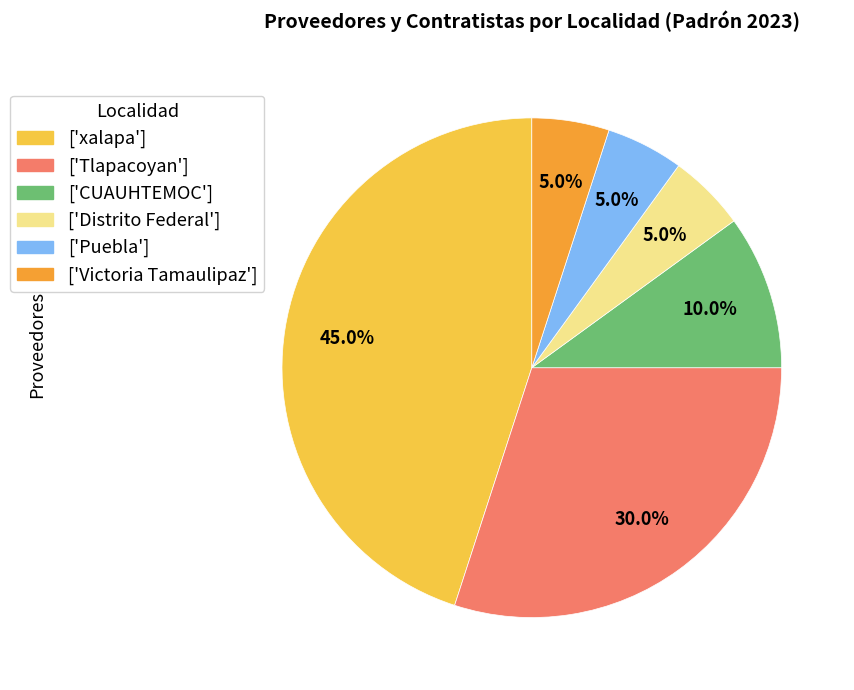

Does any single category account for the majority?

No